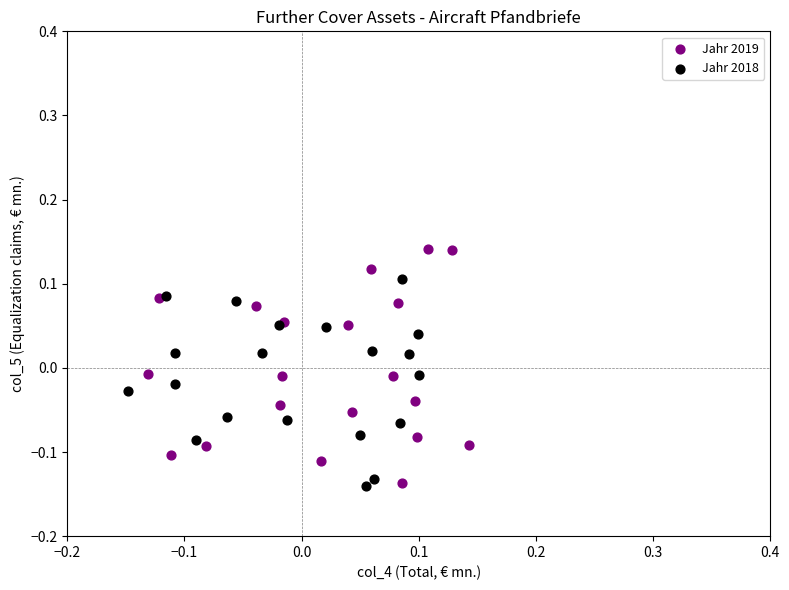

Which series has the largest Y range (max minus min)?

Jahr 2019